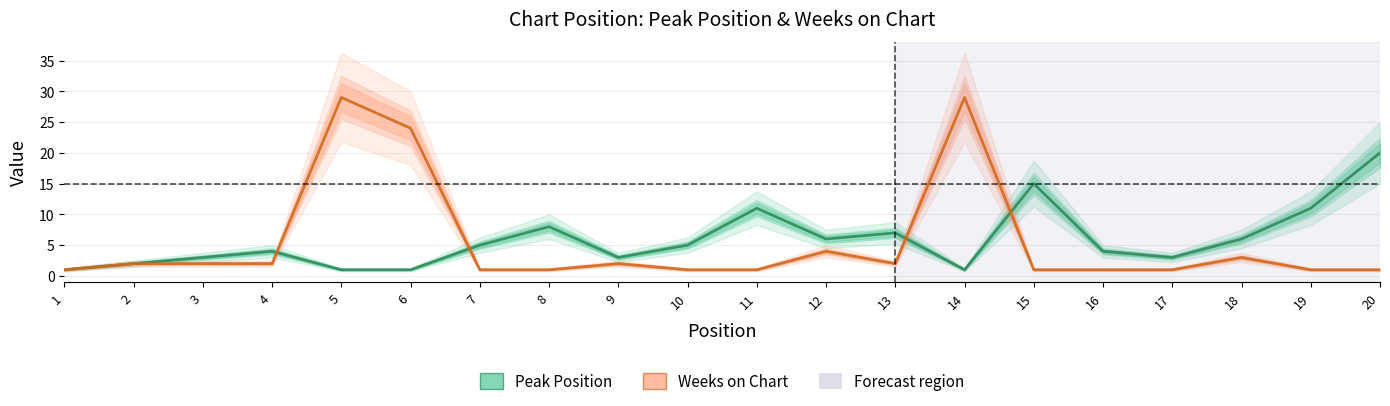

At which label does Peak Position reach its peak?

20